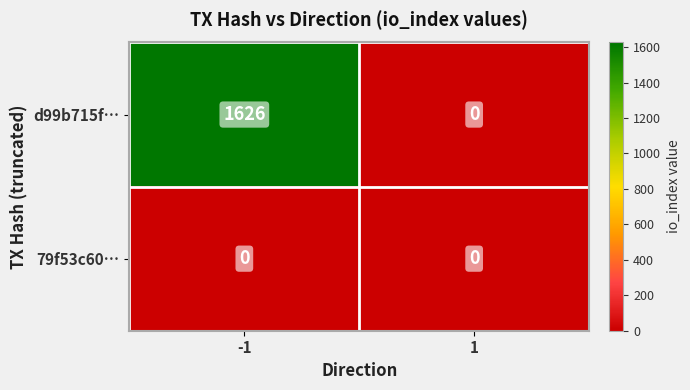

List the series in order of their overall mean, lowest first.

79f53c60…, d99b715f…